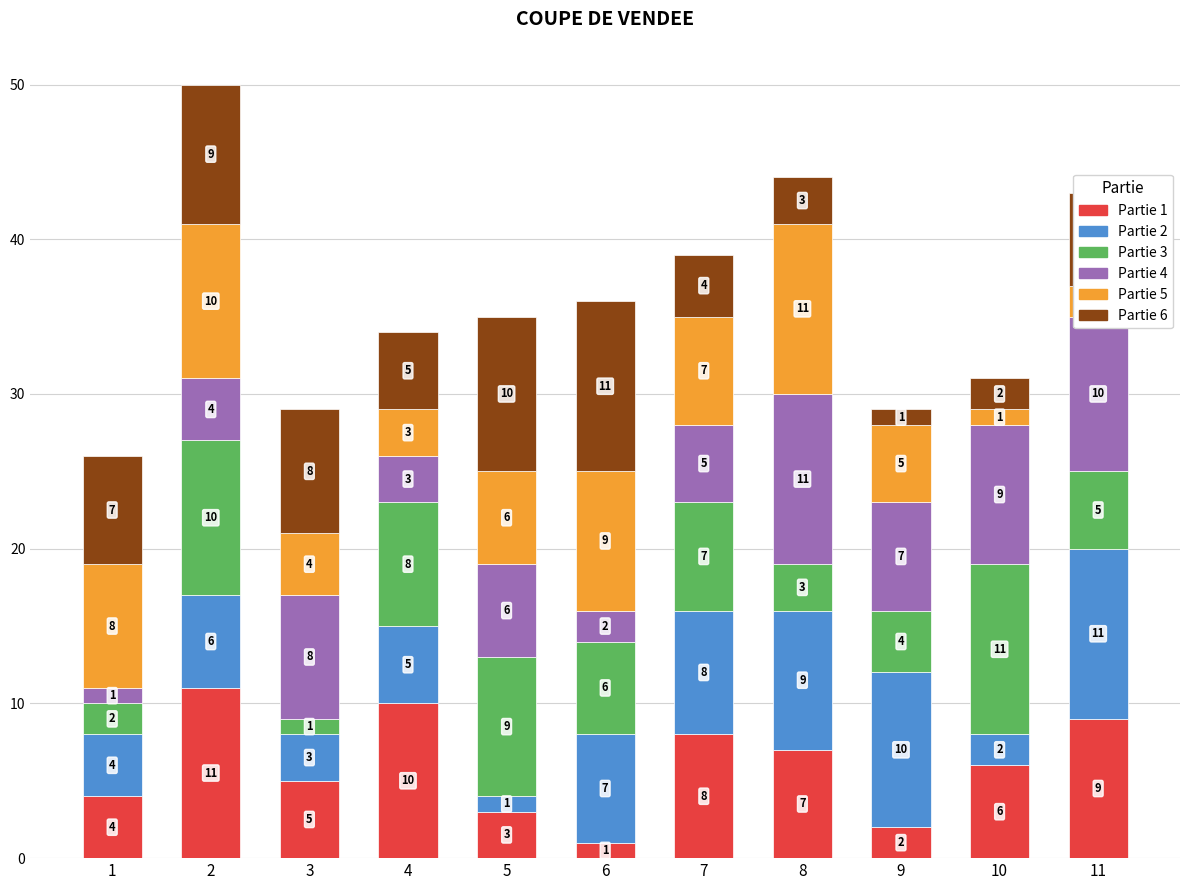

How many series are shown in this chart?

6